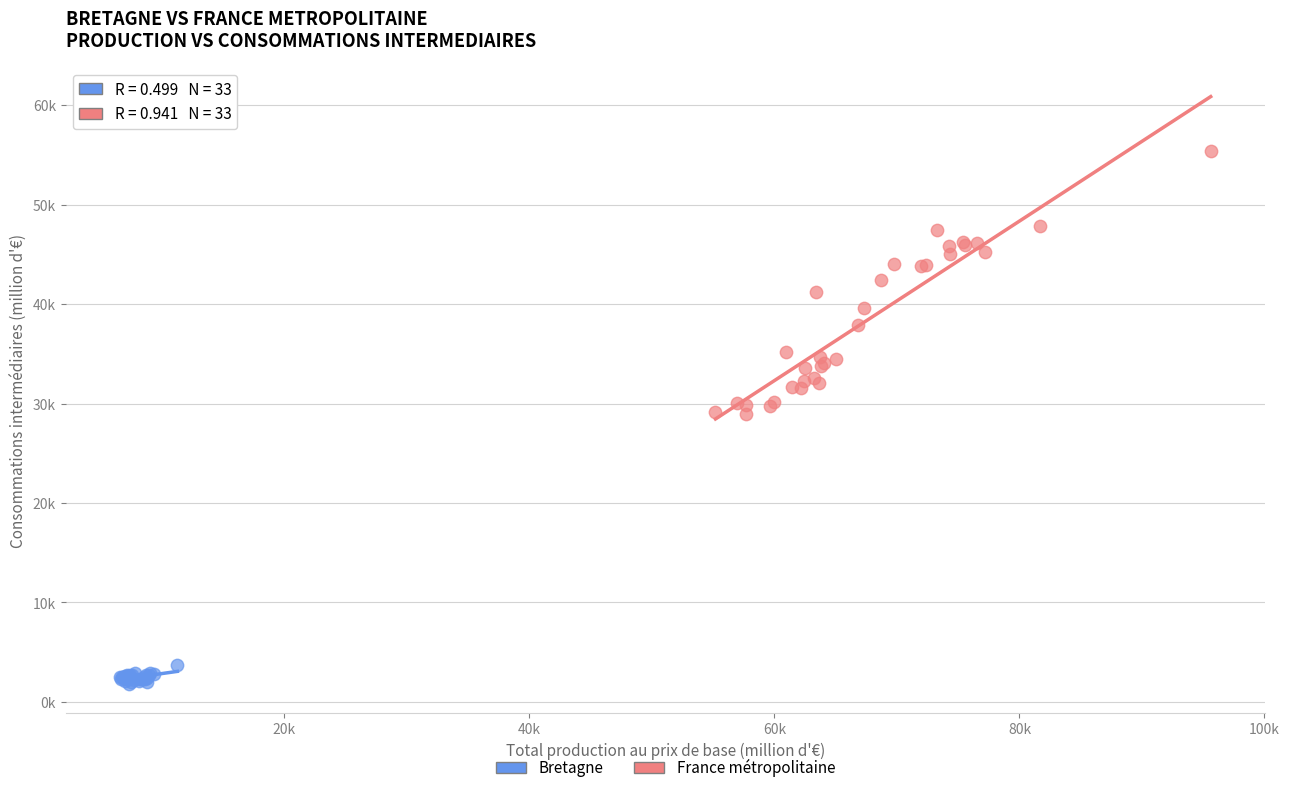

Which series has the widest spread of Y values?

France métropolitaine